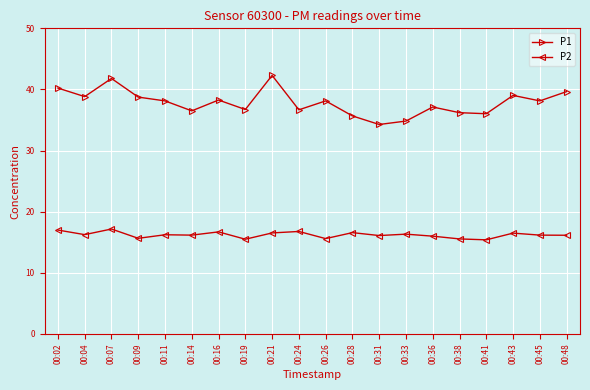

At 00:21, list the series in order from smallest to largest.

P2, P1